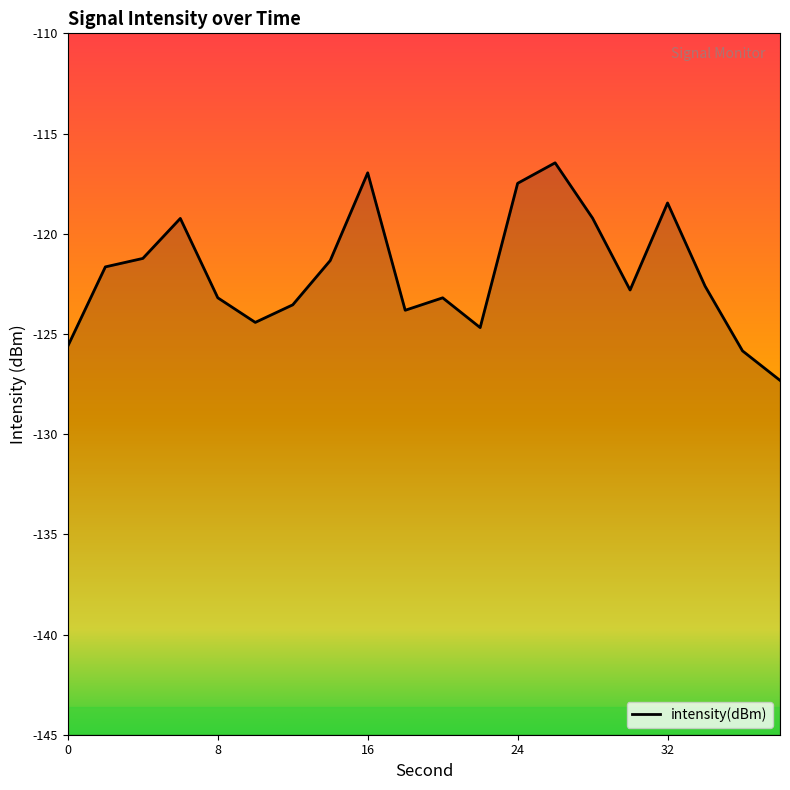

How many points are higher than both their immediate neighbors (excluding endpoints)?

5